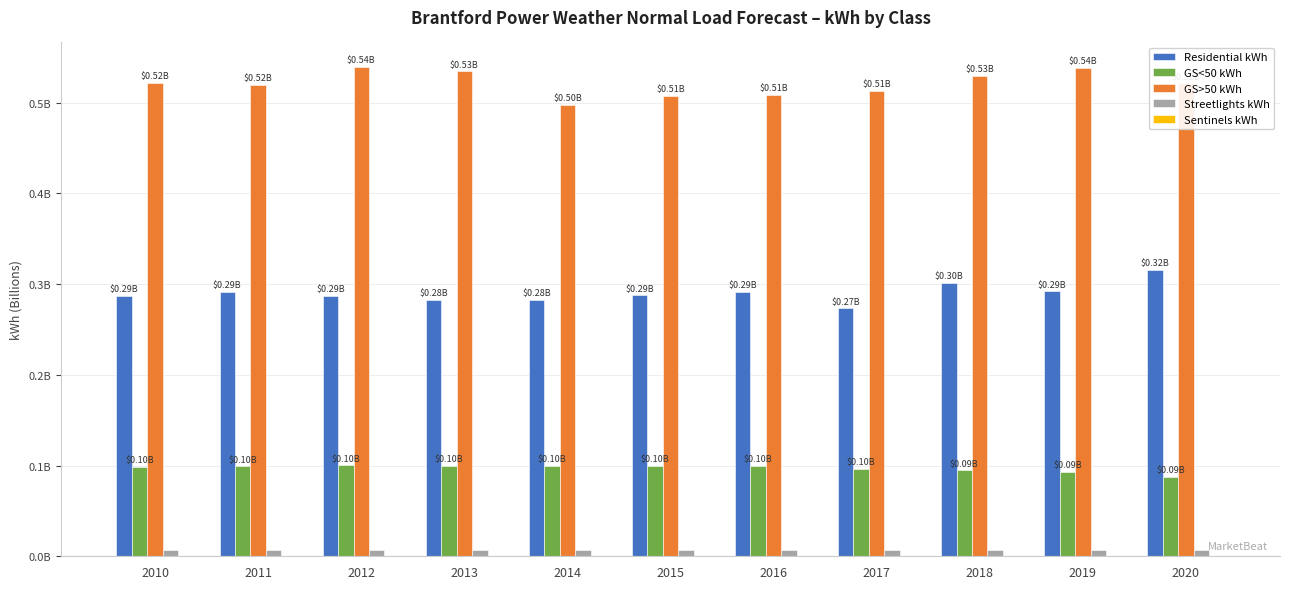

List the series in order of their peak value, highest first.

GS>50 kWh, Residential kWh, GS<50 kWh, Streetlights kWh, Sentinels kWh